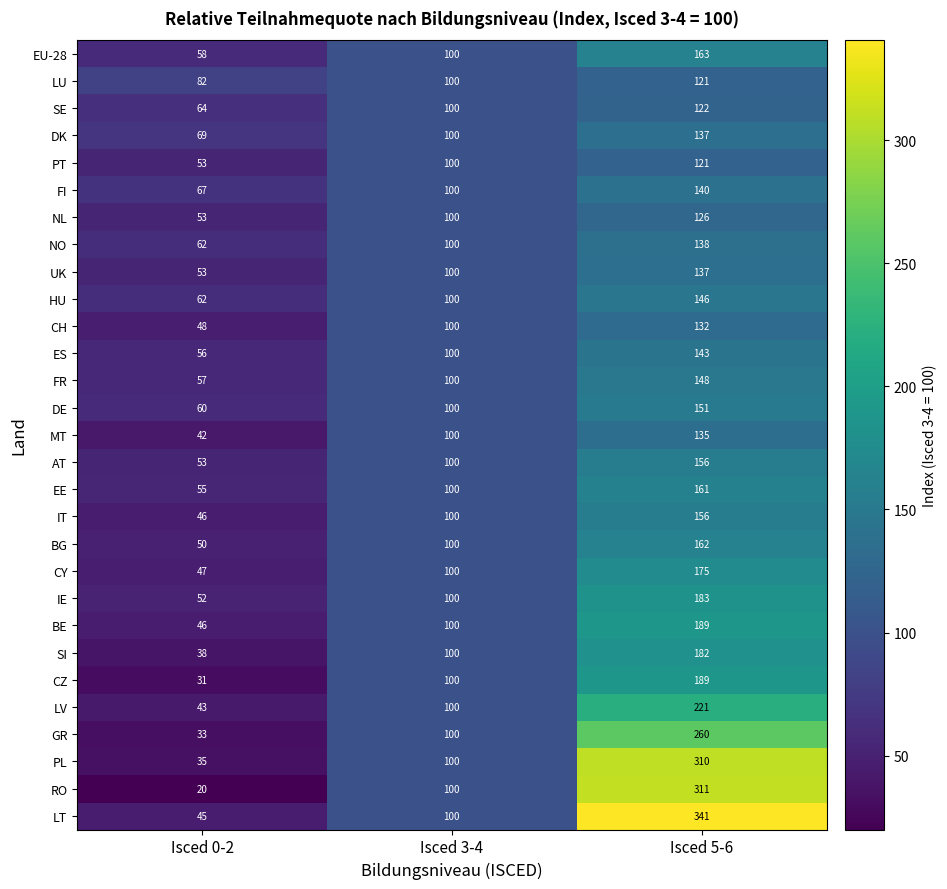

What is the sum of all MT values?

277